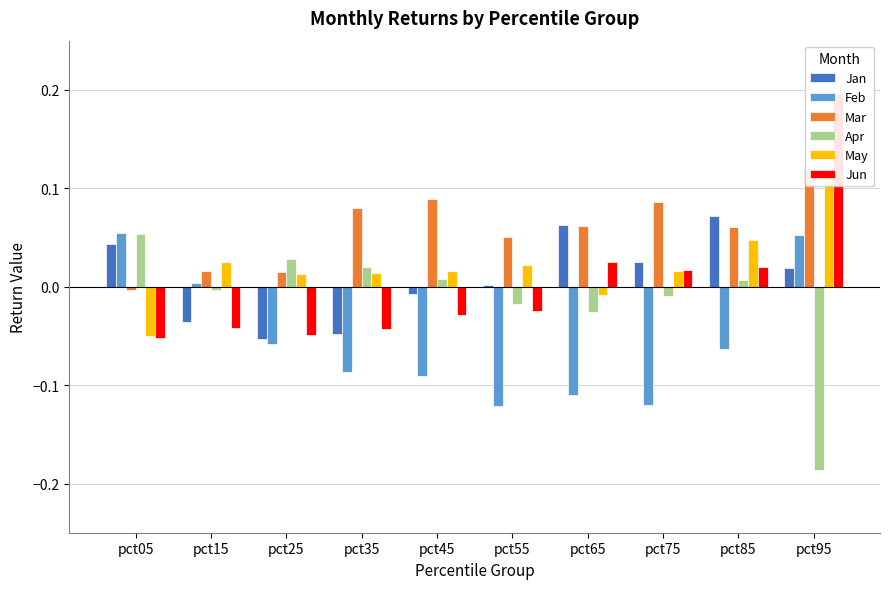

List the series in order of their peak value, lowest first.

Apr, Feb, Jan, May, Mar, Jun